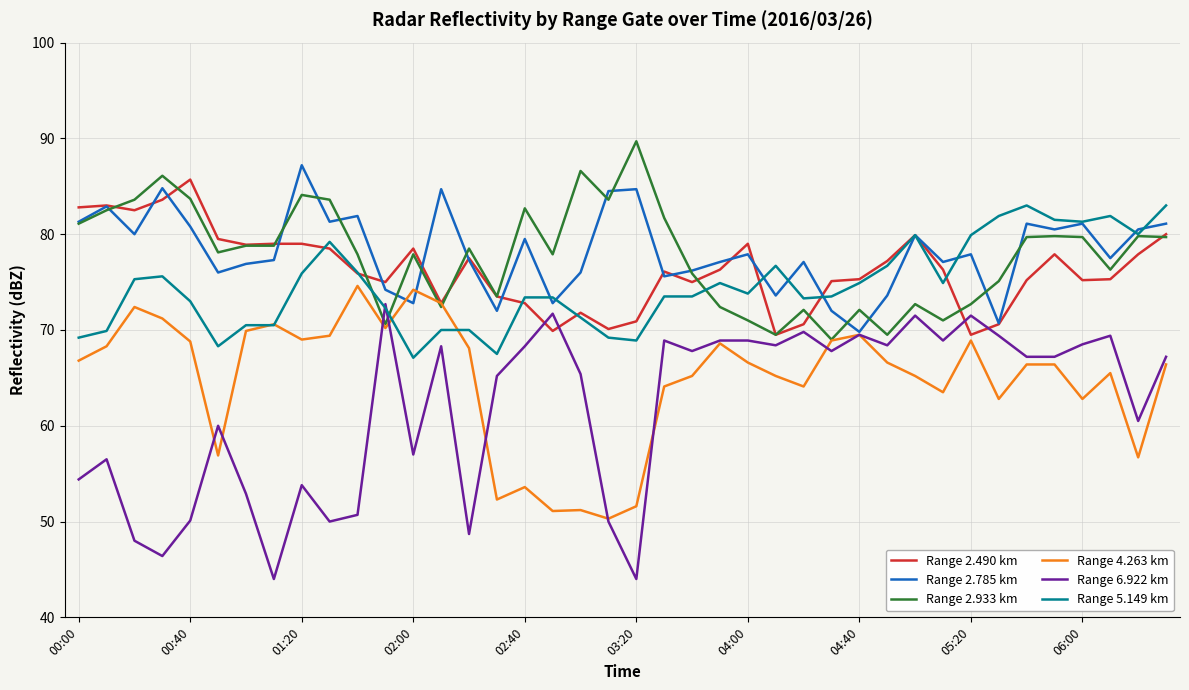

What is the smallest value displayed?

44.0